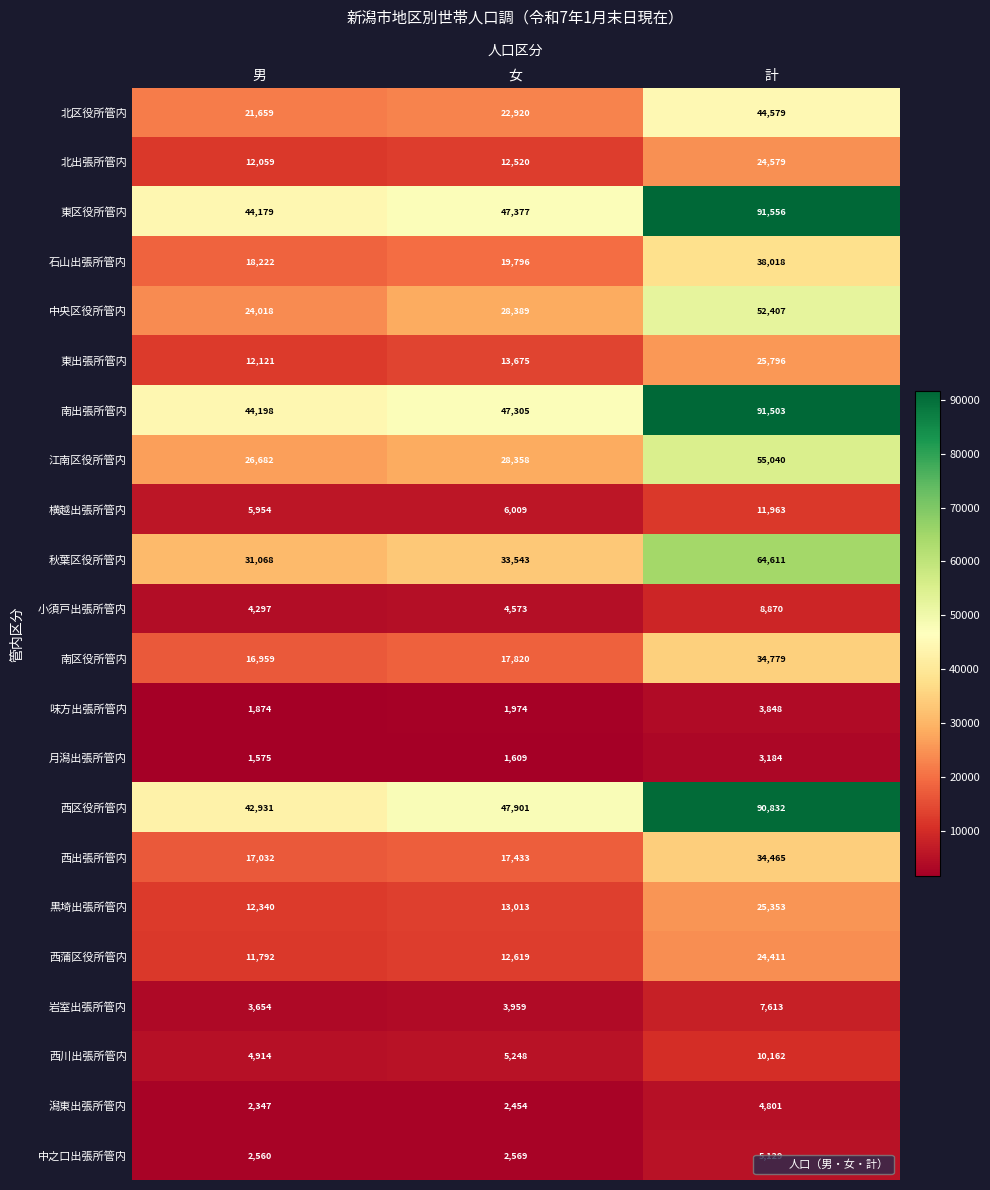

What is the spread (max minus min) of values at 計?

88372